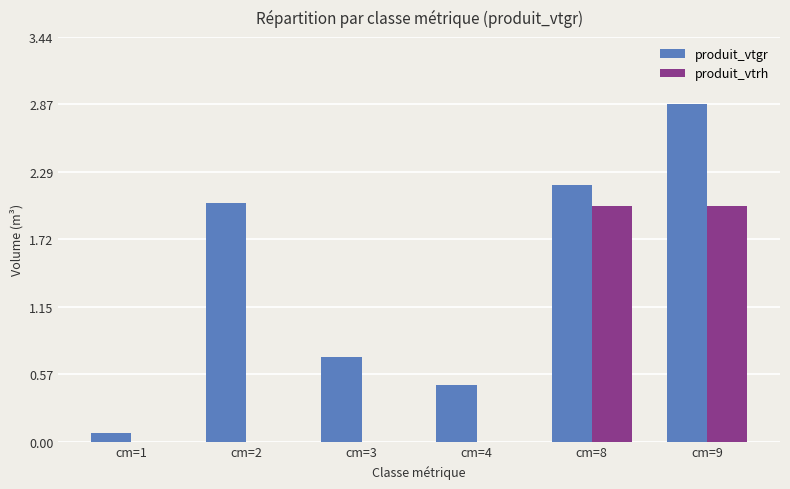

Is it true that produit_vtgr equals 0.5 at cm=4?

True